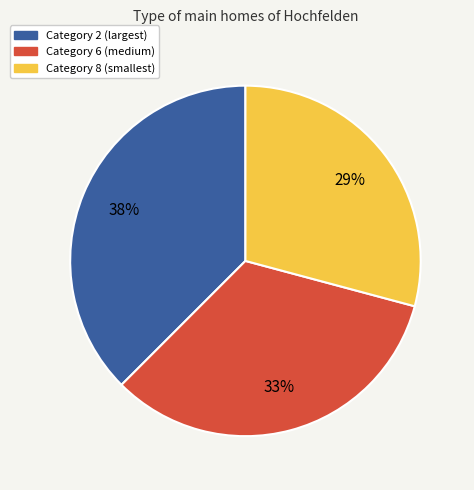

True or false: Category 2 (largest) accounts for 38% of the total.

True